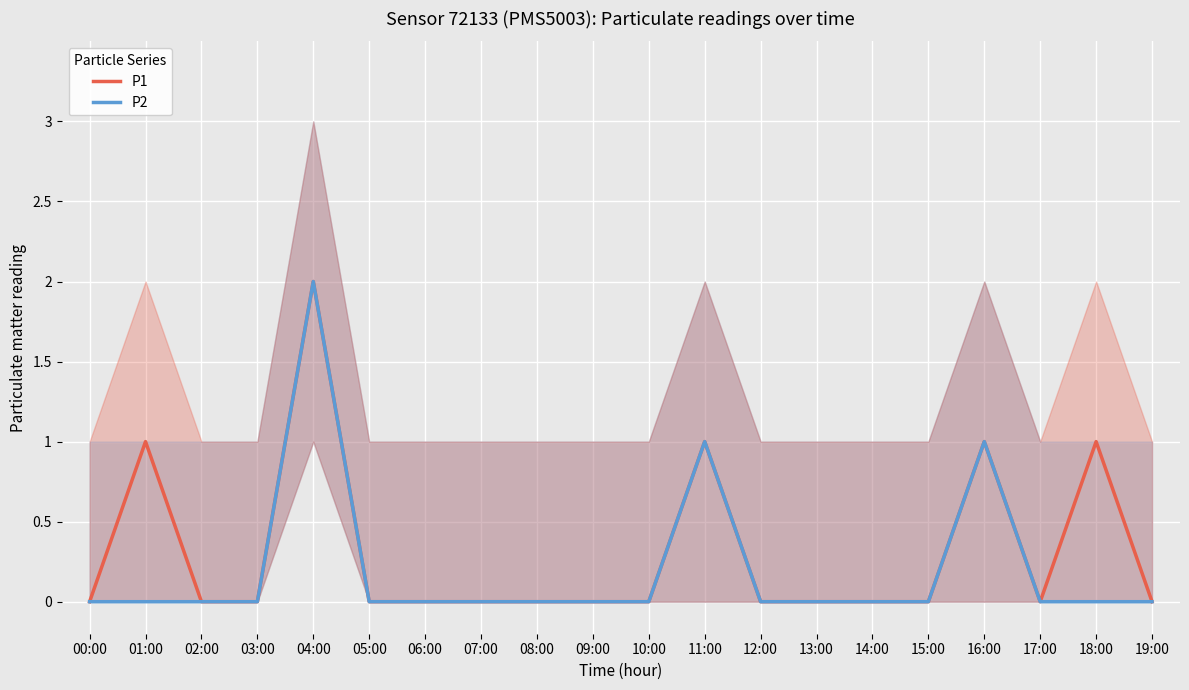

Where is P1 nearest to the value 1?

01:00